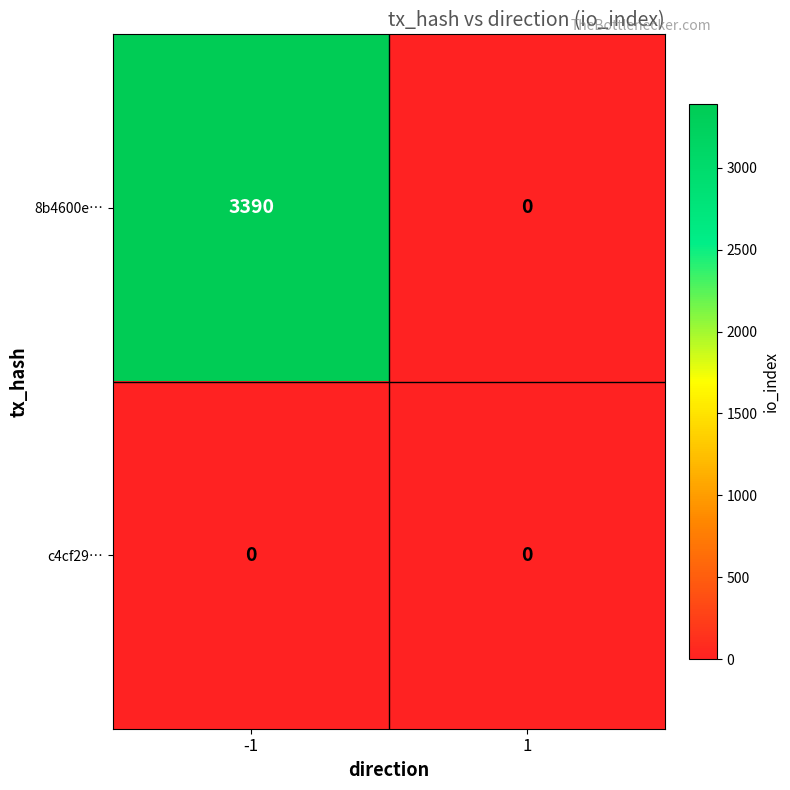

Which series has the largest total across all categories?

8b4600e…